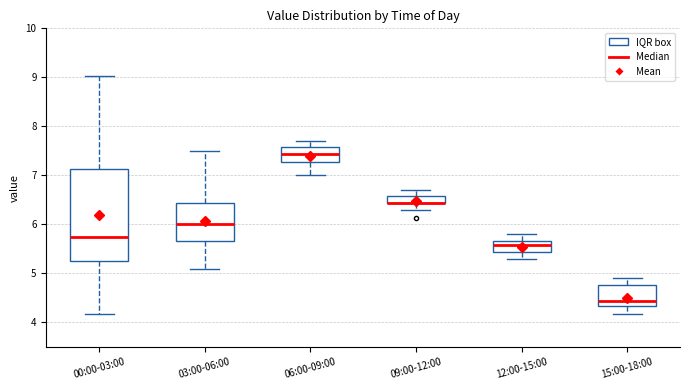

Where does the upper whisker of the box for 00:00-03:00 end on the y-axis? The values are not printed on the chart, so give them approximately, as read against the axis.

9.0